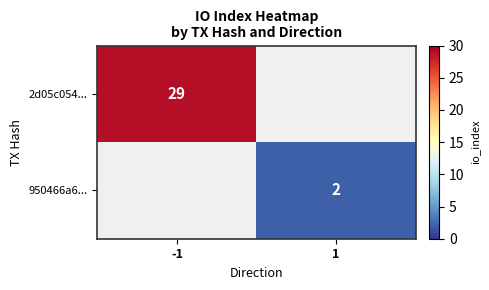

Is it true that 950466a6... equals 2 at 1?

True